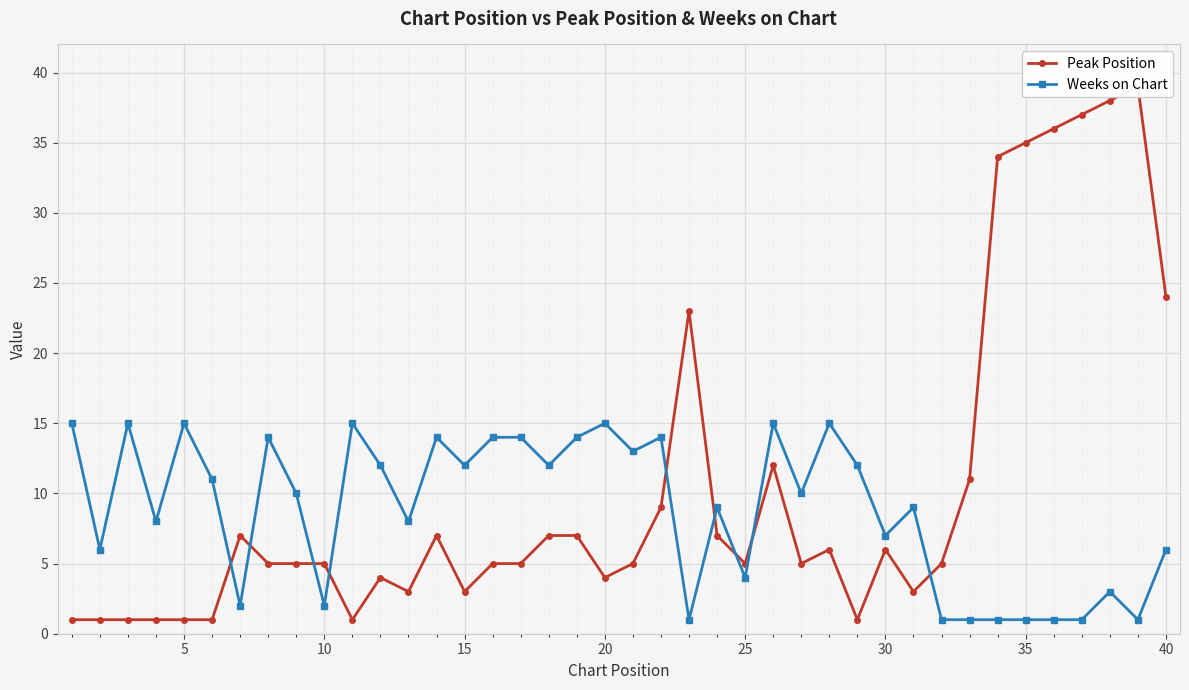

True or false: Weeks on Chart has more than 1 interior local peaks.

True